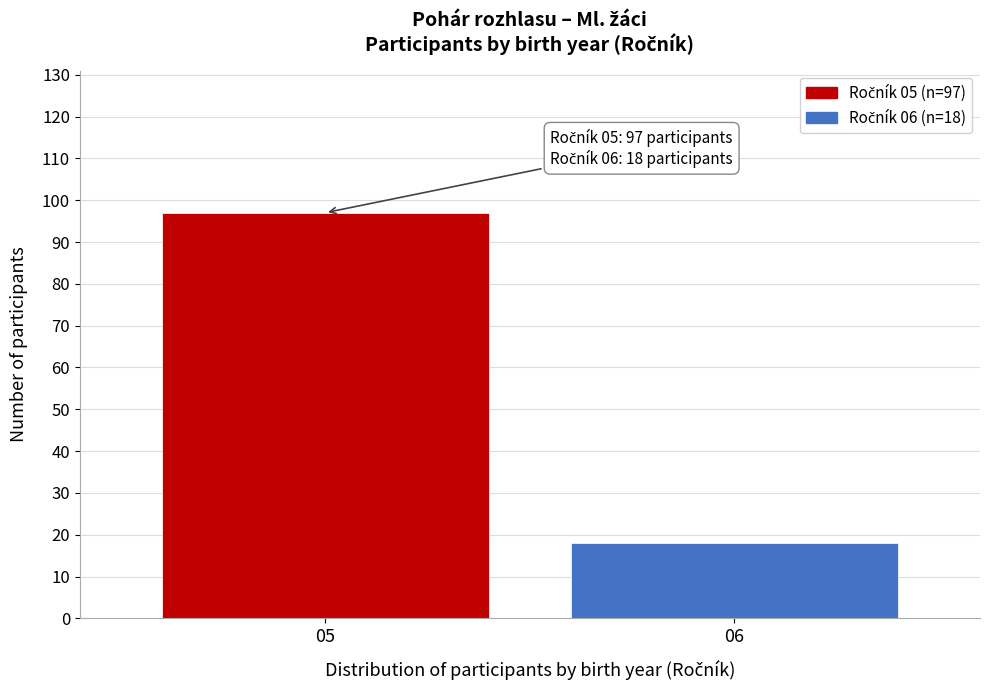

Reading left to right, extract all data points from this chart.

05=97	06=18